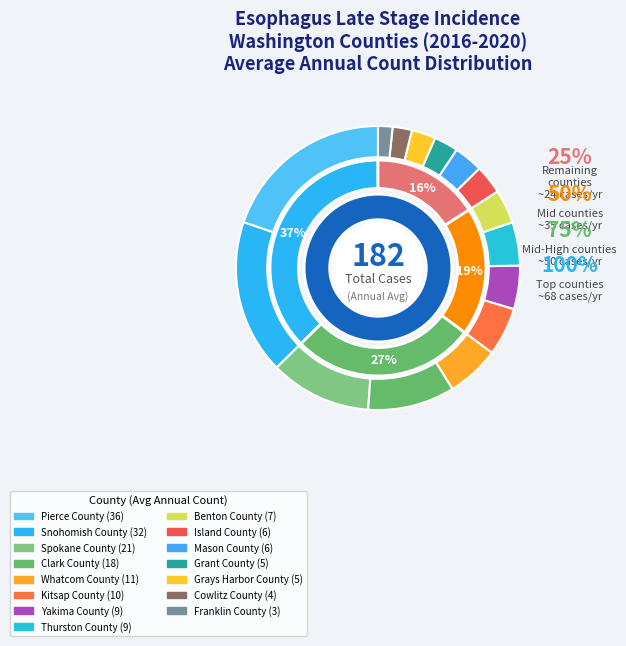

To the nearest percent, what portion does Grays Harbor County represent?

3%